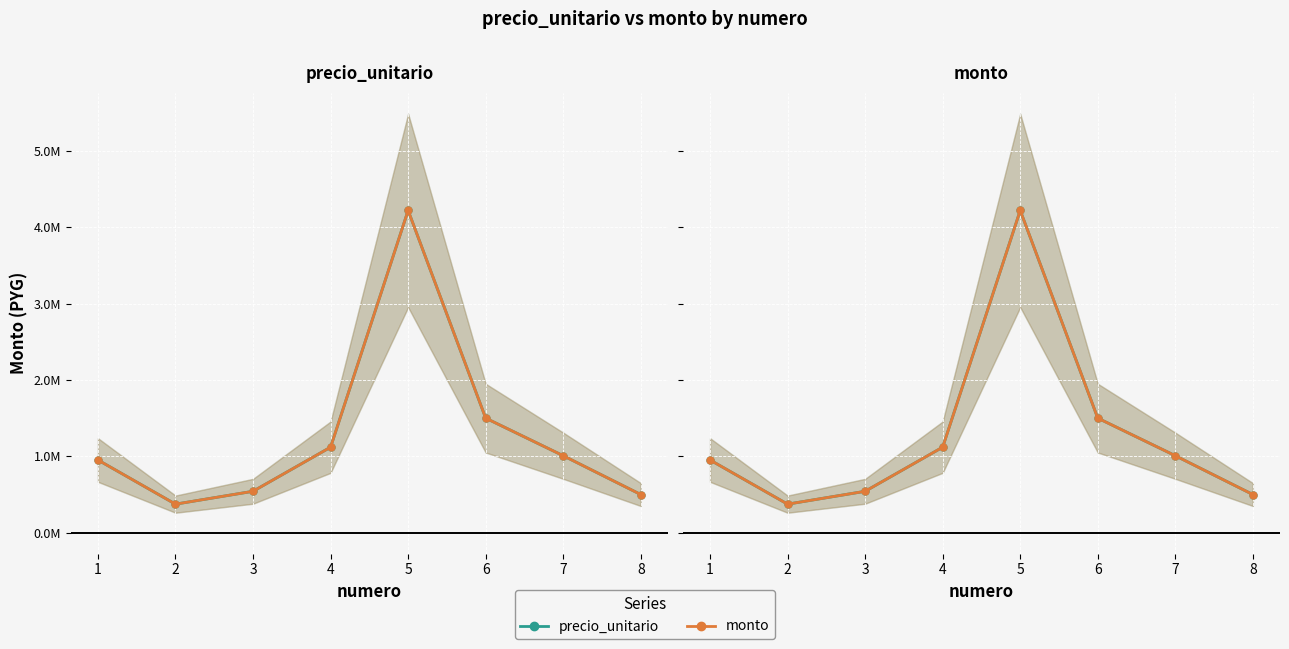

Between 5 and 4, which is larger?

5